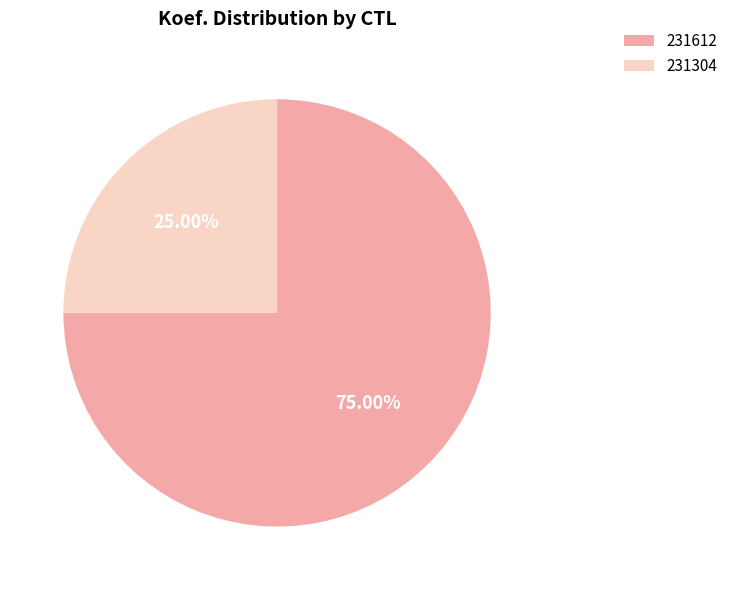

Is it true that 231304 is 19% of the pie?

False